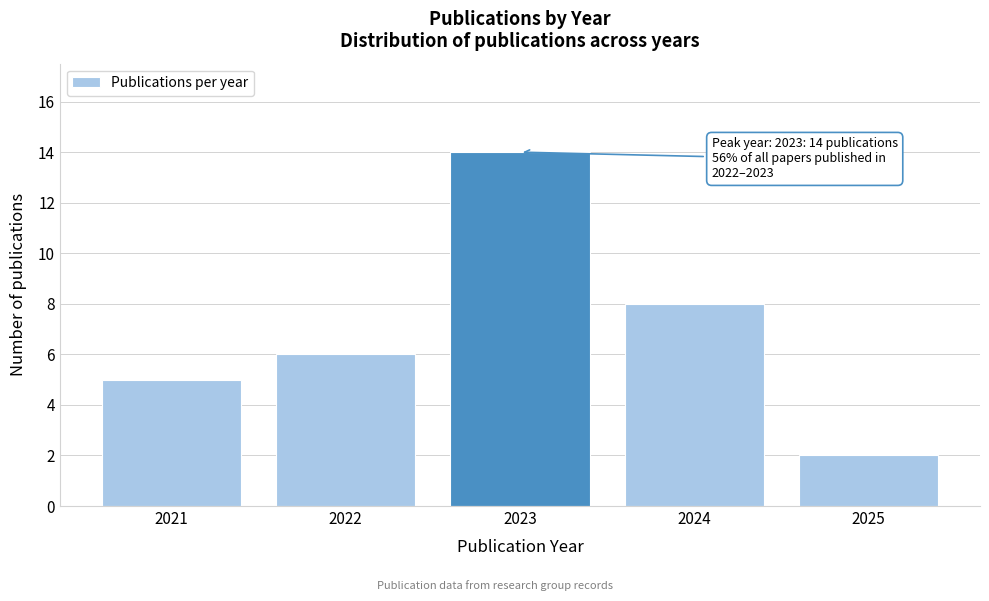

Reading left to right, what are all the values shown in this chart?

5	6	14	8	2